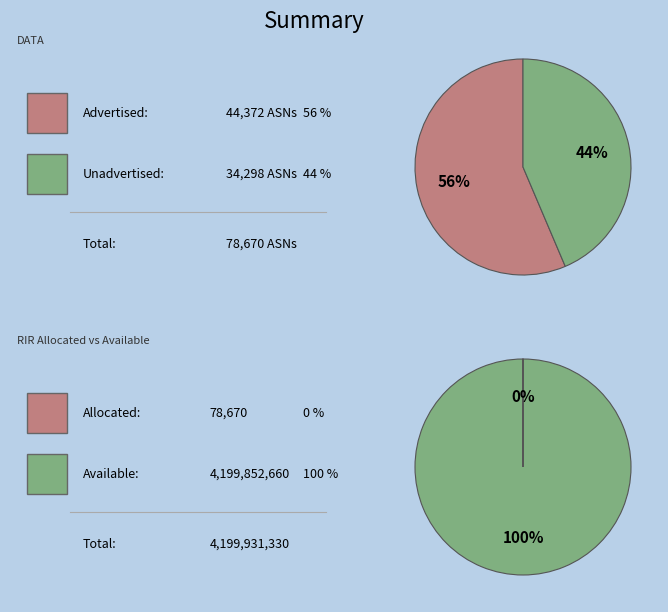

Rank the series by their average value, from lowest to highest.

Unadvertised ASNs, Advertised ASNs